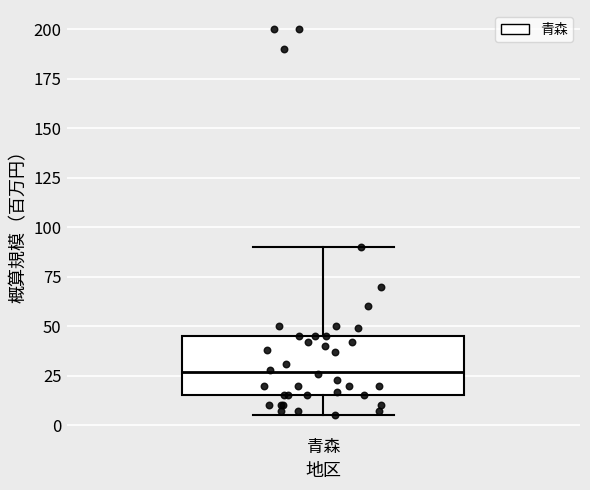

Read this box plot against the y-axis: the position of the median line, the range covered by the box, and the ends of both whiskers. The values are not printed on the chart, so give them approximately, as read against the axis.

median 25, box 15 to 45, whiskers 5 to 90